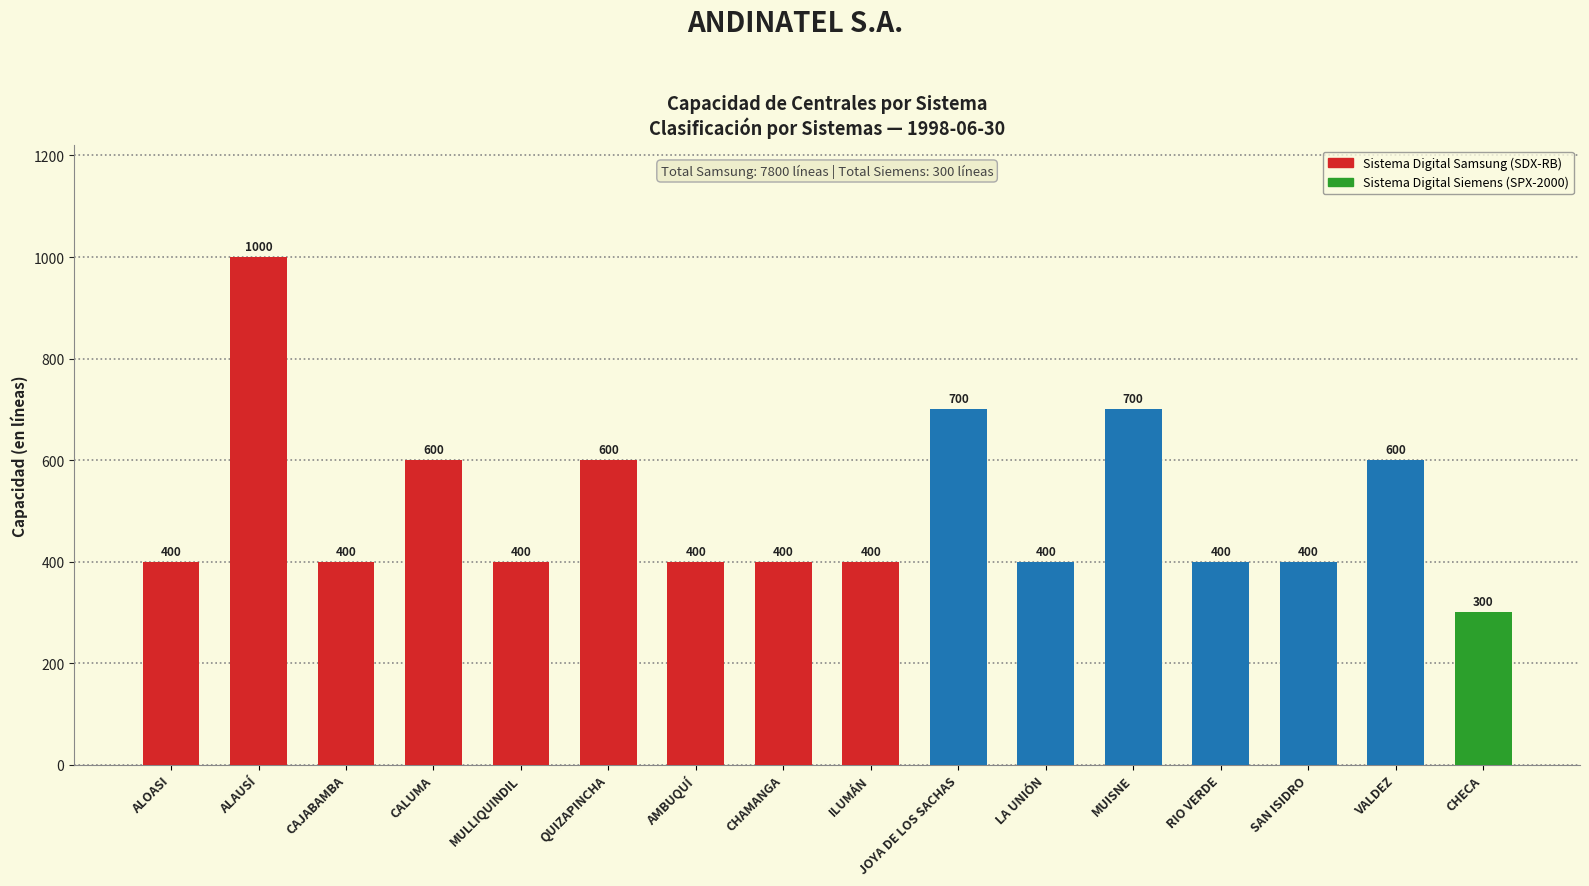

Reading right to left, extract all data points from this chart.

CHECA=300	VALDEZ=600	SAN ISIDRO=400	RIO VERDE=400	MUISNE=700	LA UNIÓN=400	JOYA DE LOS SACHAS=700	ILUMÁN=400	CHAMANGA=400	AMBUQUÍ=400	QUIZAPINCHA=600	MULLIQUINDIL=400	CALUMA=600	CAJABAMBA=400	ALAUSÍ=1000	ALOASI=400